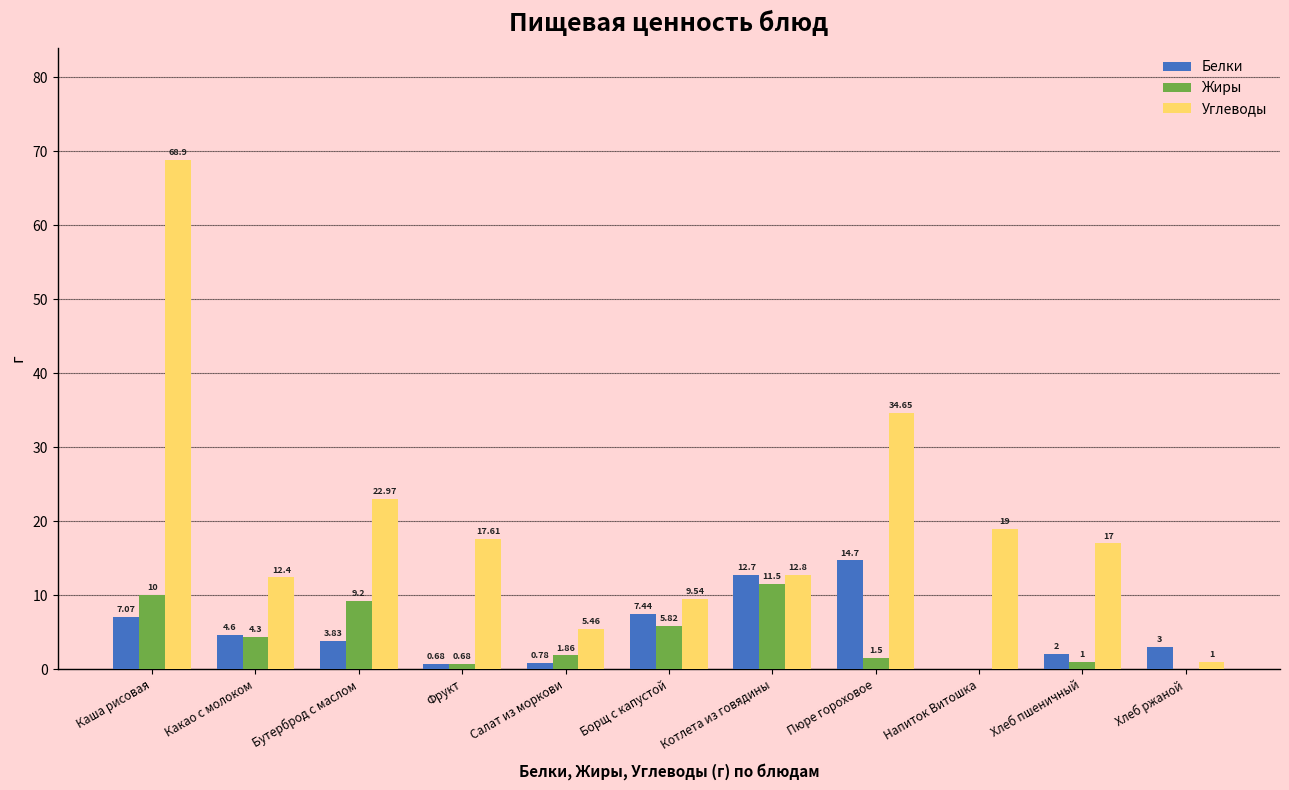

Which series has the widest spread of values?

Углеводы